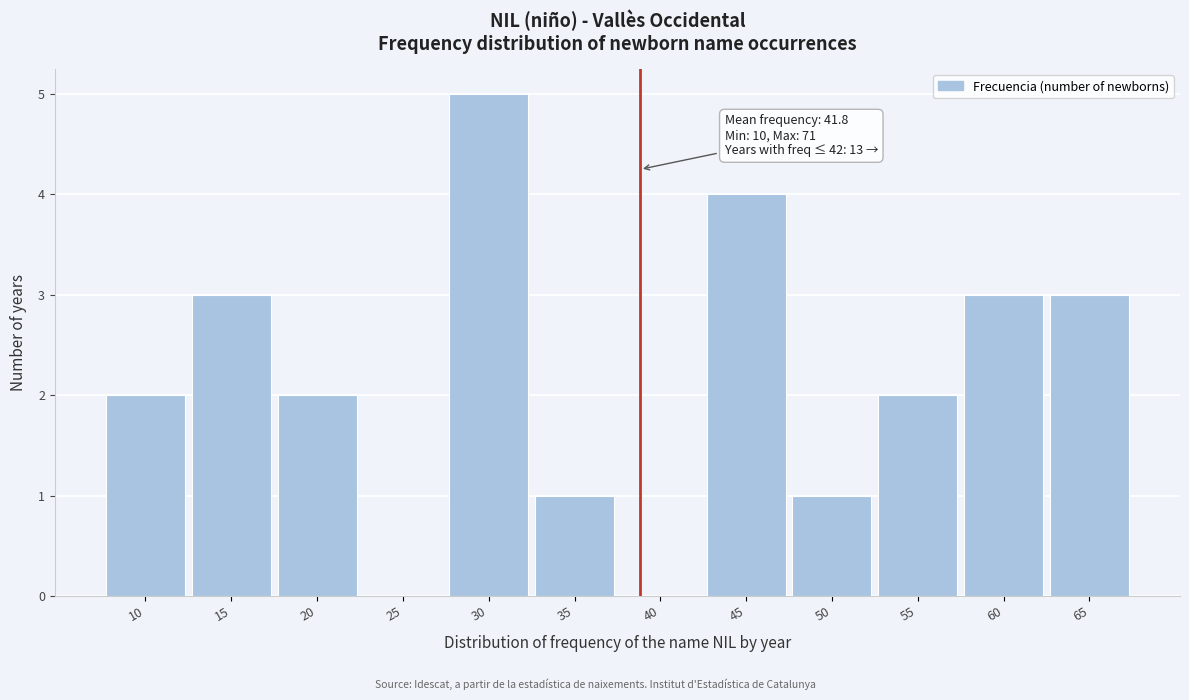

Reading right to left, what are all the values shown in this chart?

65=3	60=3	55=2	50=1	45=4	40=0	35=1	30=5	25=0	20=2	15=3	10=2